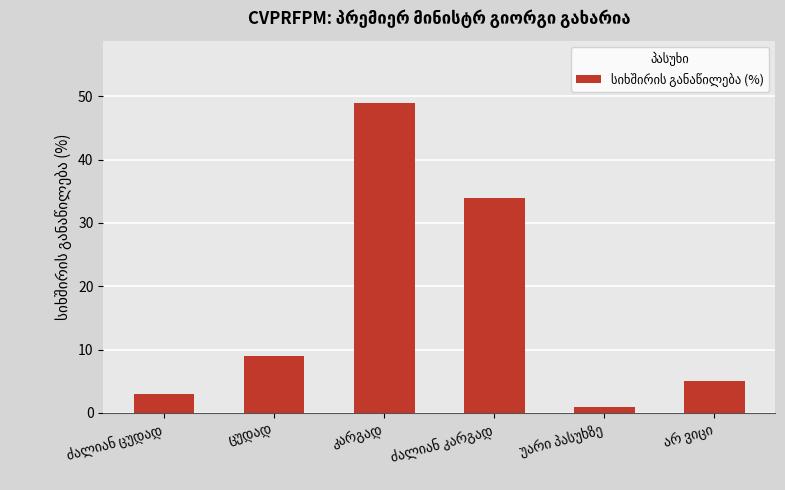

Reading left to right, transcribe all the data shown in this chart.

3	9	49	34	1	5